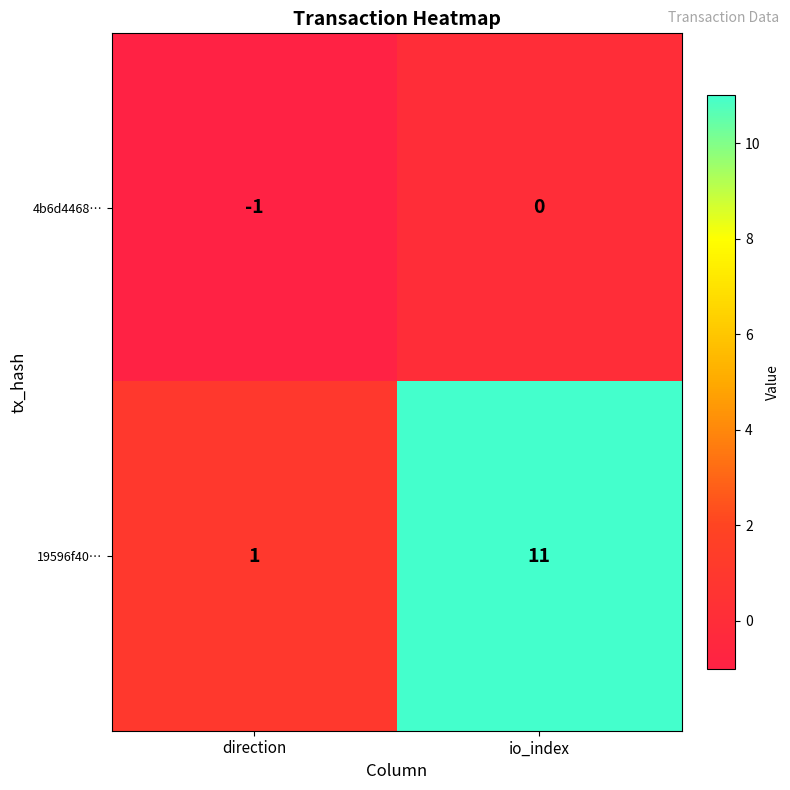

What is the difference between the maximum and minimum values in the 19596f40… series?

10